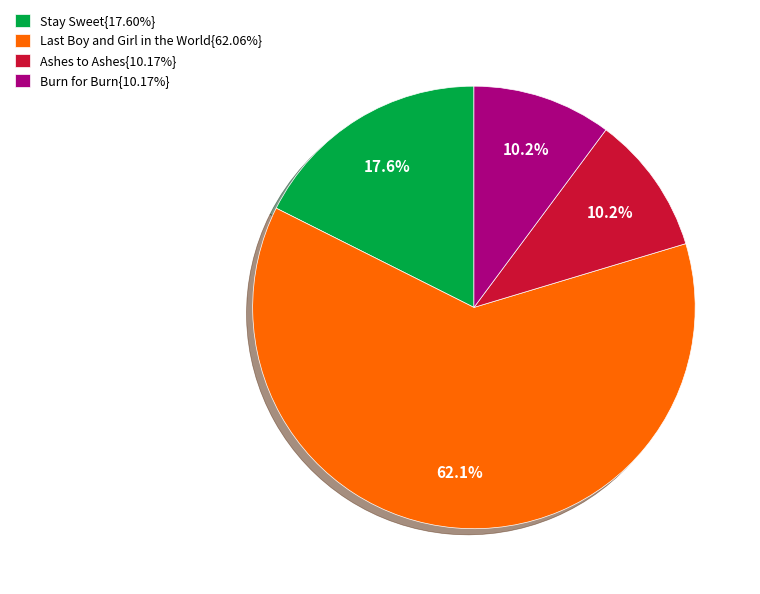

To the nearest percent, what is the average slice percentage?

25%